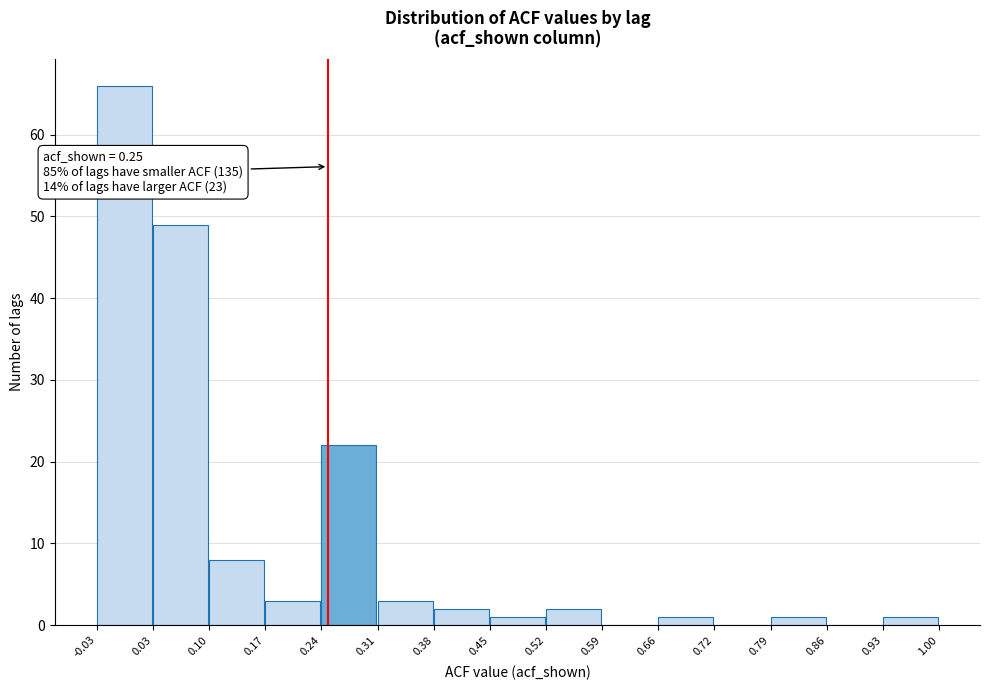

Over which range of the x-axis is the bar tallest?

-0.03 to 0.03